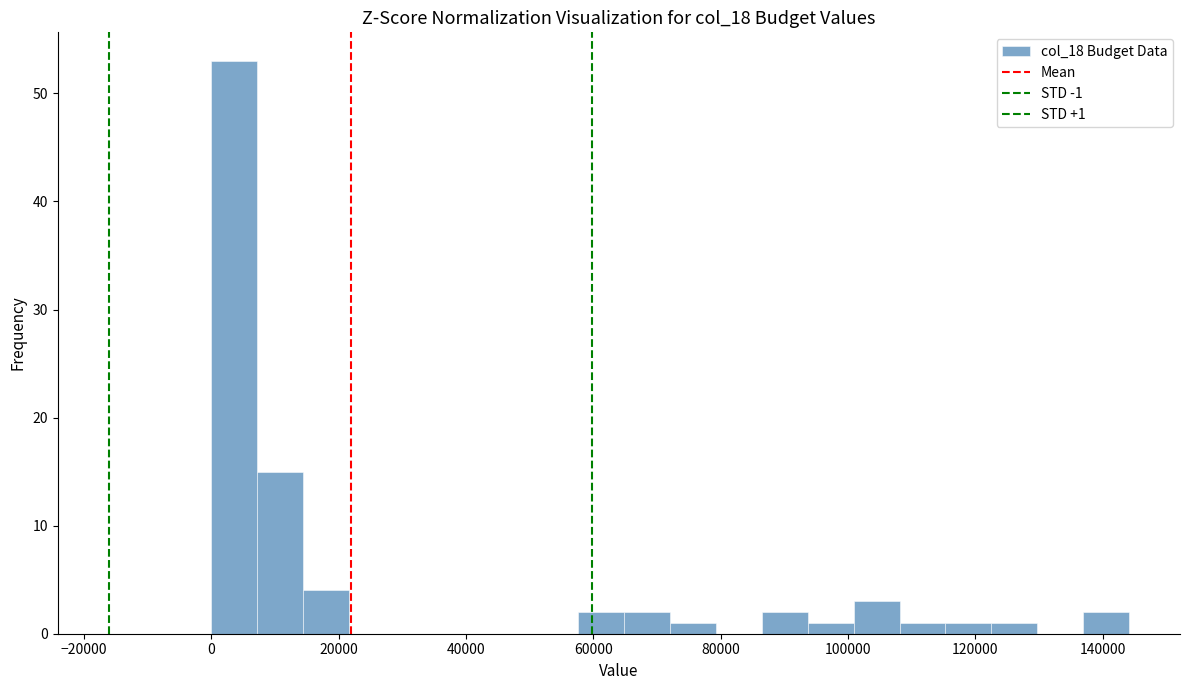

Around what value on the x-axis is the tallest bar? Give the approximate position of its centre, as read against the axis.

4000